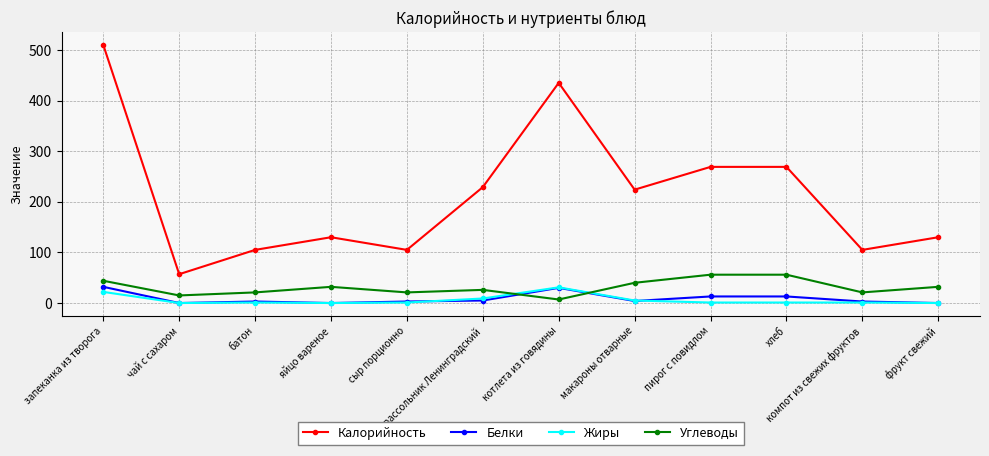

What is the total value across all series at запеканка из творога?

608